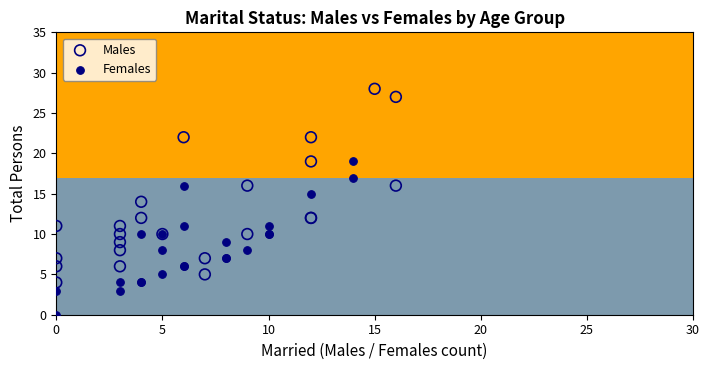

Which series contains the lowest Y value?

Females